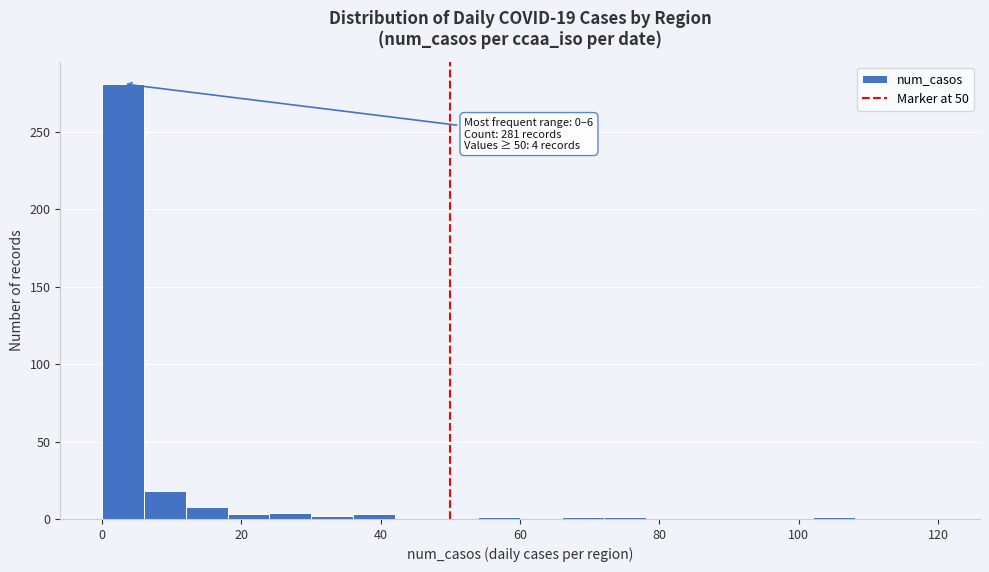

Around what value on the x-axis is the tallest bar? Give the approximate position of its centre, as read against the axis.

4